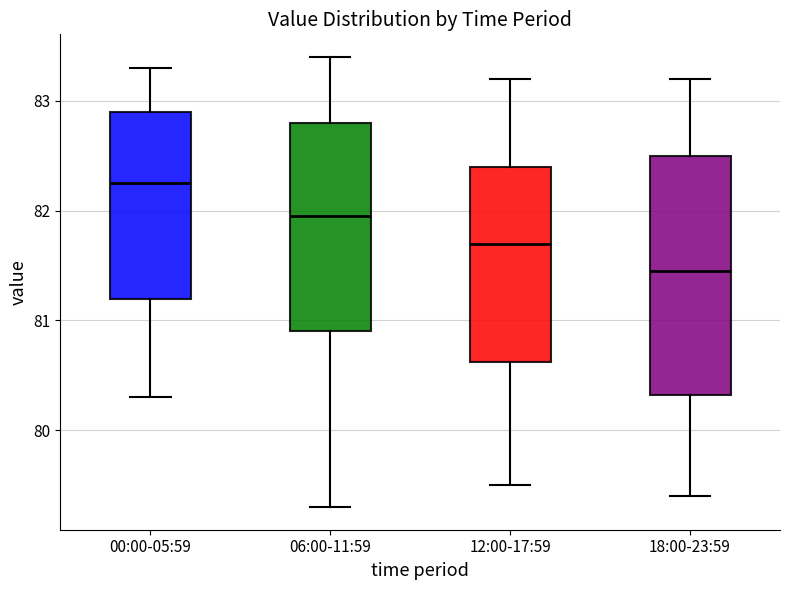

Reading left to right, read every box against the y-axis: the position of its median line, the range the box covers, and the ends of its whiskers. The values are not printed on the chart, so give them approximately, as read against the axis.

00:00-05:59: median 82.3, box 81.2 to 82.9, whiskers 80.3 to 83.3
06:00-11:59: median 82.0, box 80.9 to 82.8, whiskers 79.3 to 83.4
12:00-17:59: median 81.7, box 80.6 to 82.4, whiskers 79.5 to 83.2
18:00-23:59: median 81.5, box 80.3 to 82.5, whiskers 79.4 to 83.2